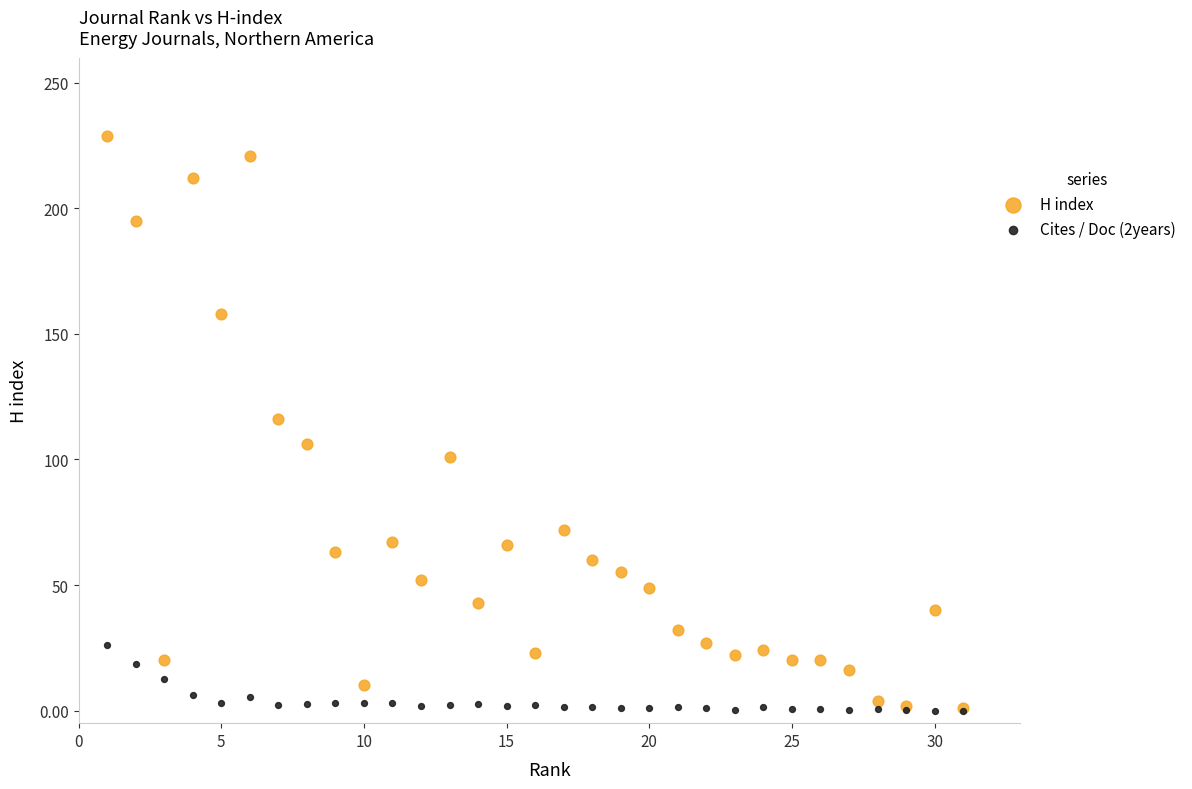

What are all the series names shown in the legend?

H index, Cites / Doc (2years)